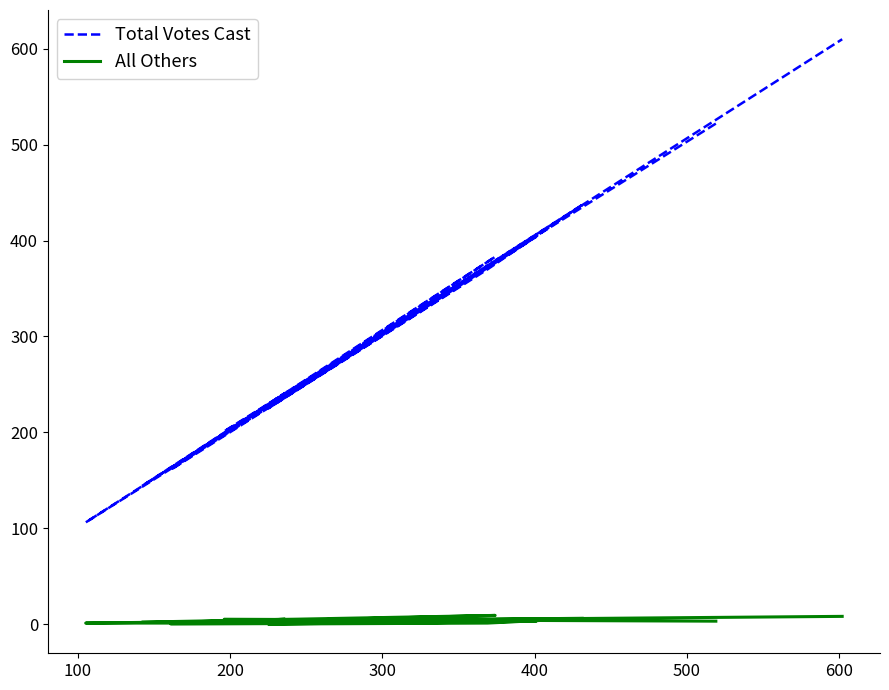

List the series in order of their peak value, lowest first.

All Others, Total Votes Cast